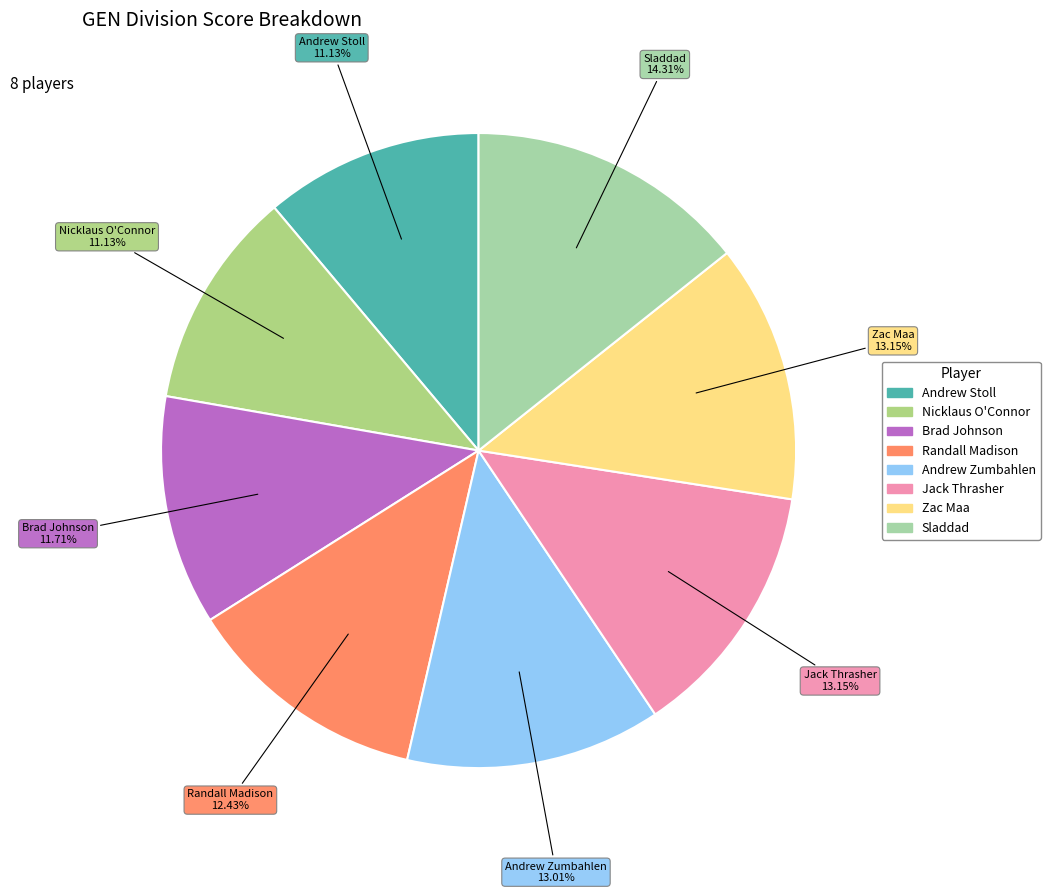

Which category has the biggest portion of the pie?

Sladdad